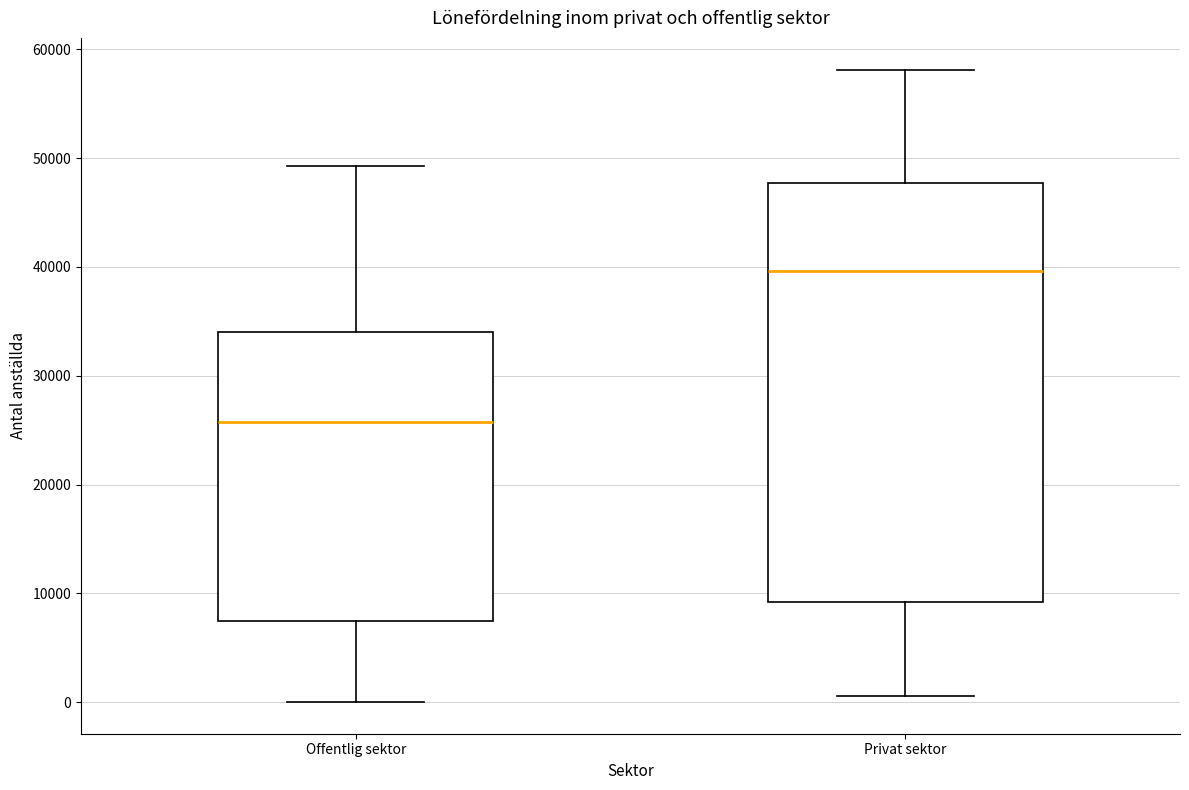

Which box's median line is the highest?

Privat sektor